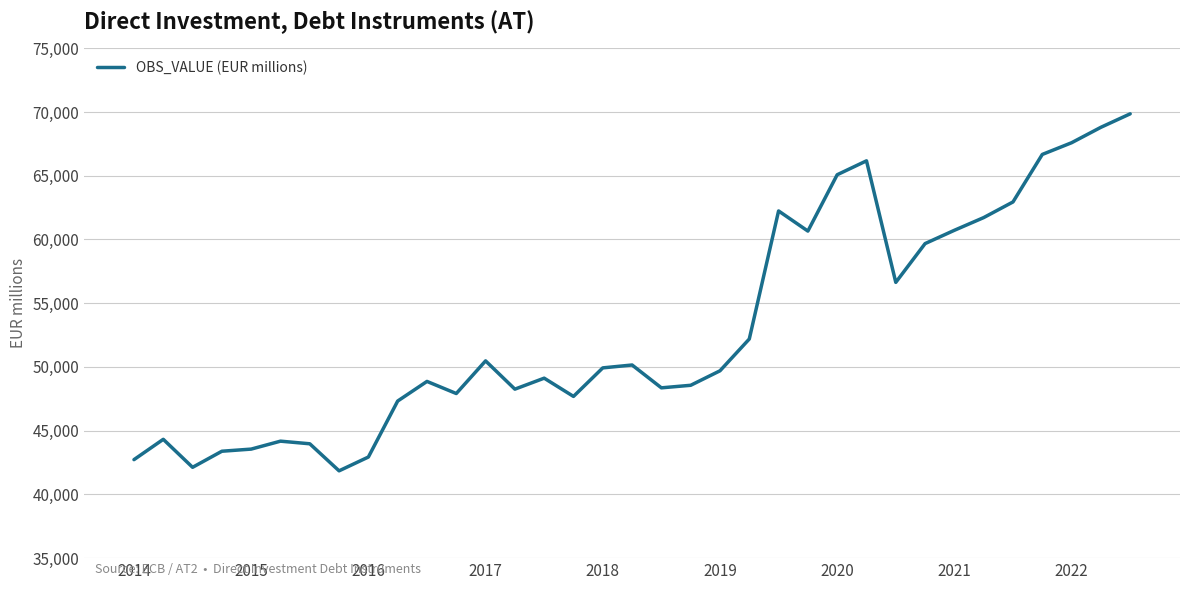

What is the difference between the maximum and minimum values?

28007